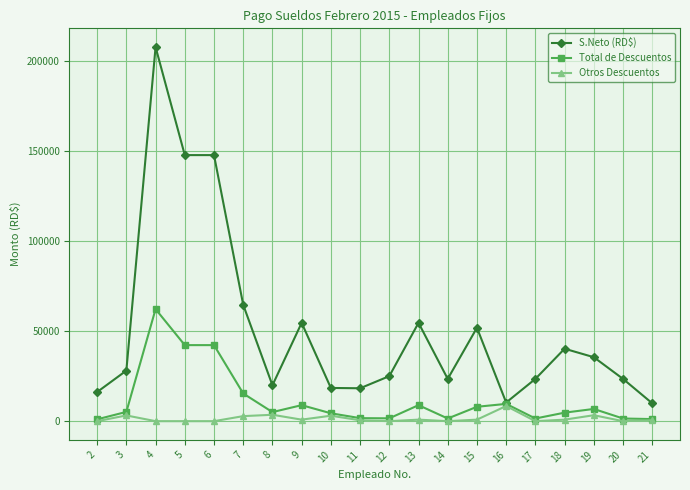

Count the number of categories in the chart.

20